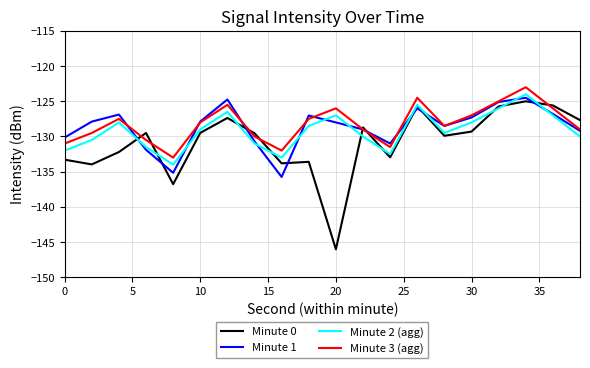

What is the smallest value displayed?

-146.0